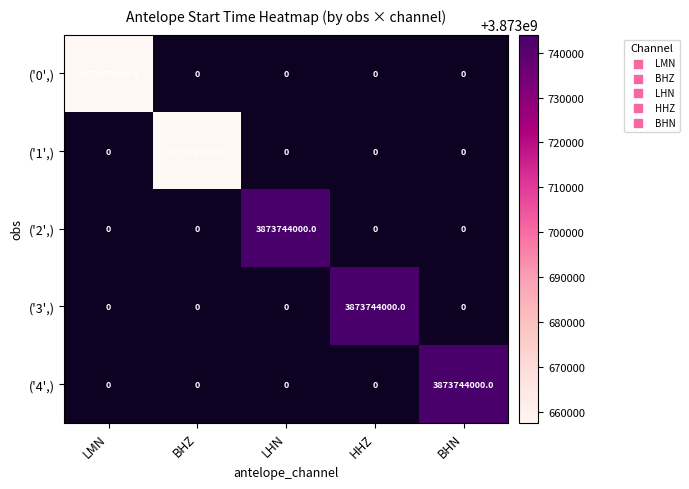

What is the difference between the maximum and minimum values in the ('2',) series?

3873744000